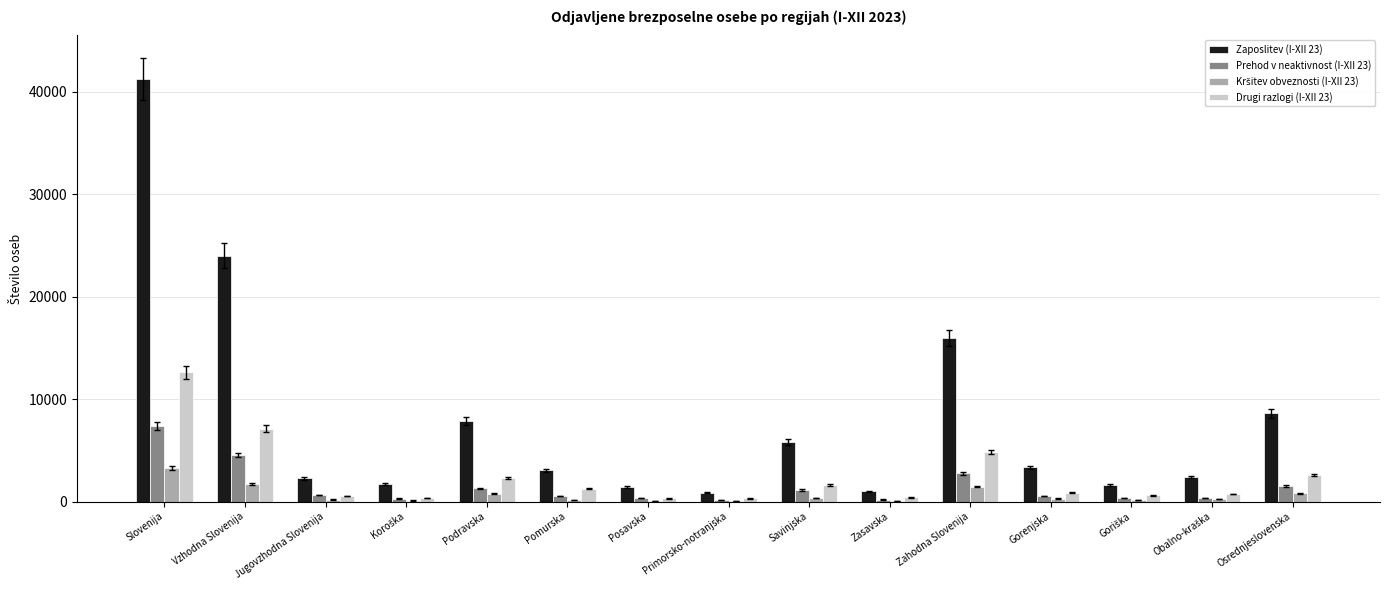

Is it true that Prehod v neaktivnost (I-XII 23) equals 7364 at Slovenija?

True